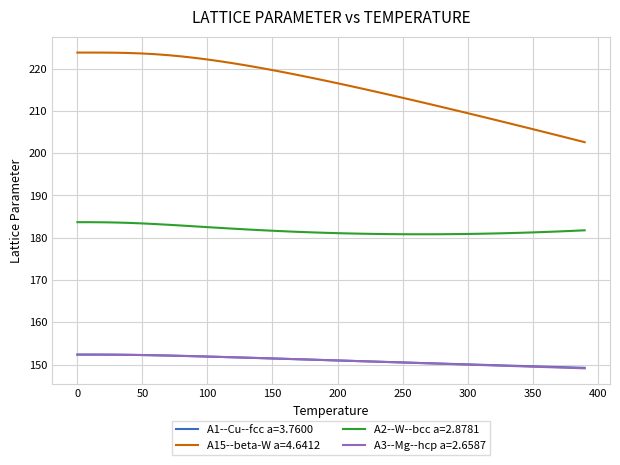

True or false: A15--beta-W a=4.6412 and A2--W--bcc a=2.8781 cross at least once.

False